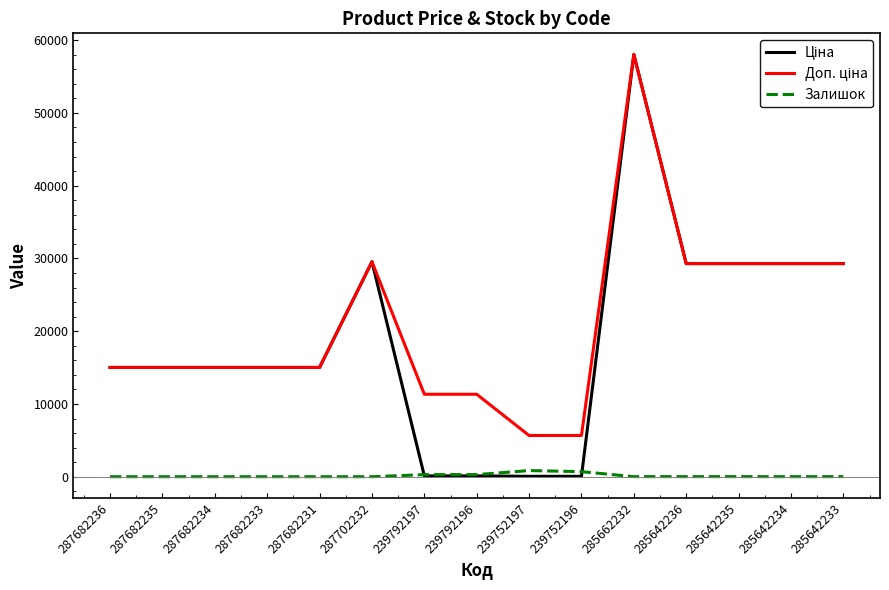

What is the total value across all series at 287682234?

30038.4